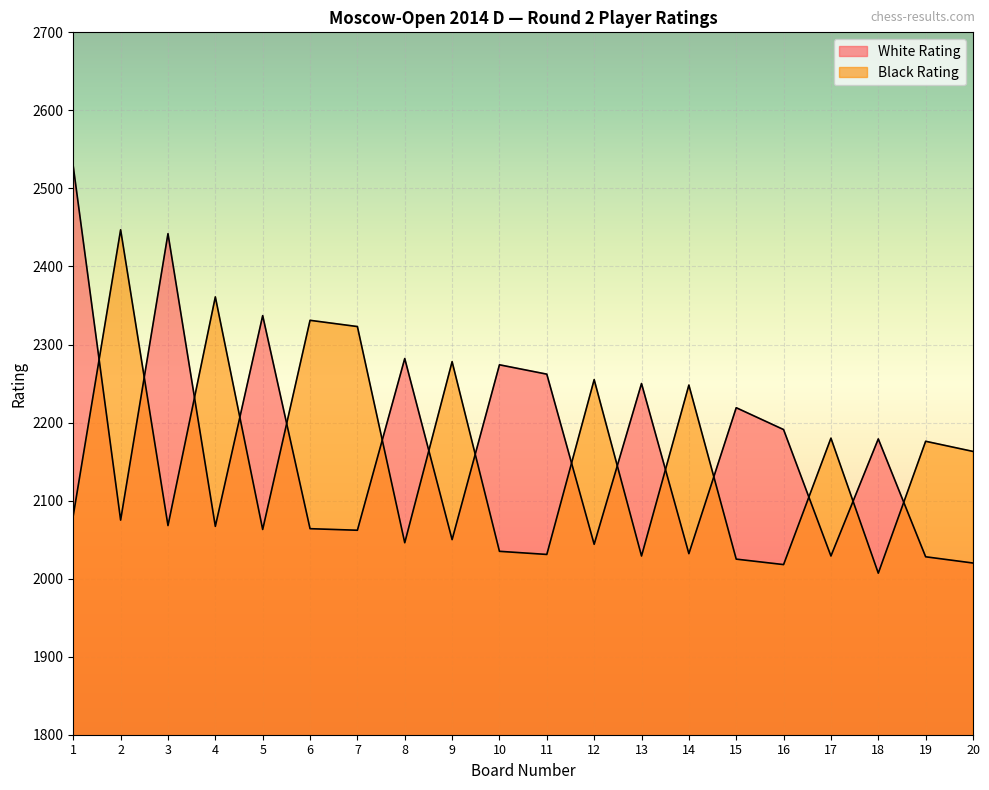

Which has a higher value, 5 or 1?

1